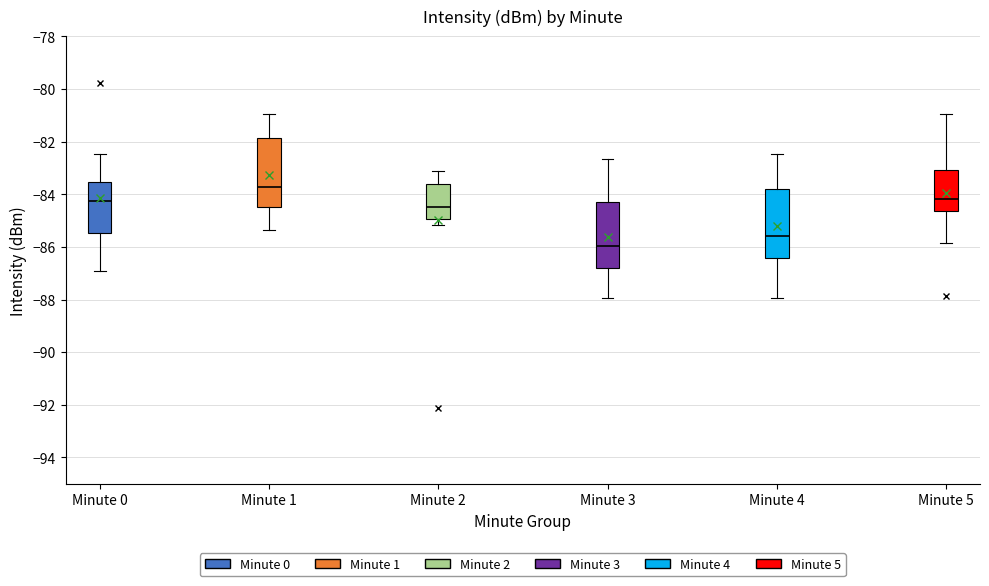

Reading left to right, read every box against the y-axis: the position of its median line, the range the box covers, and the ends of its whiskers. The values are not printed on the chart, so give them approximately, as read against the axis.

Minute 0: median -84.2, box -85.4 to -83.6, whiskers -87.0 to -82.4
Minute 1: median -83.8, box -84.4 to -81.8, whiskers -85.4 to -81.0
Minute 2: median -84.4, box -85.0 to -83.6, whiskers -85.2 to -83.2
Minute 3: median -86.0, box -86.8 to -84.2, whiskers -88.0 to -82.6
Minute 4: median -85.6, box -86.4 to -83.8, whiskers -88.0 to -82.4
Minute 5: median -84.2, box -84.6 to -83.0, whiskers -85.8 to -81.0